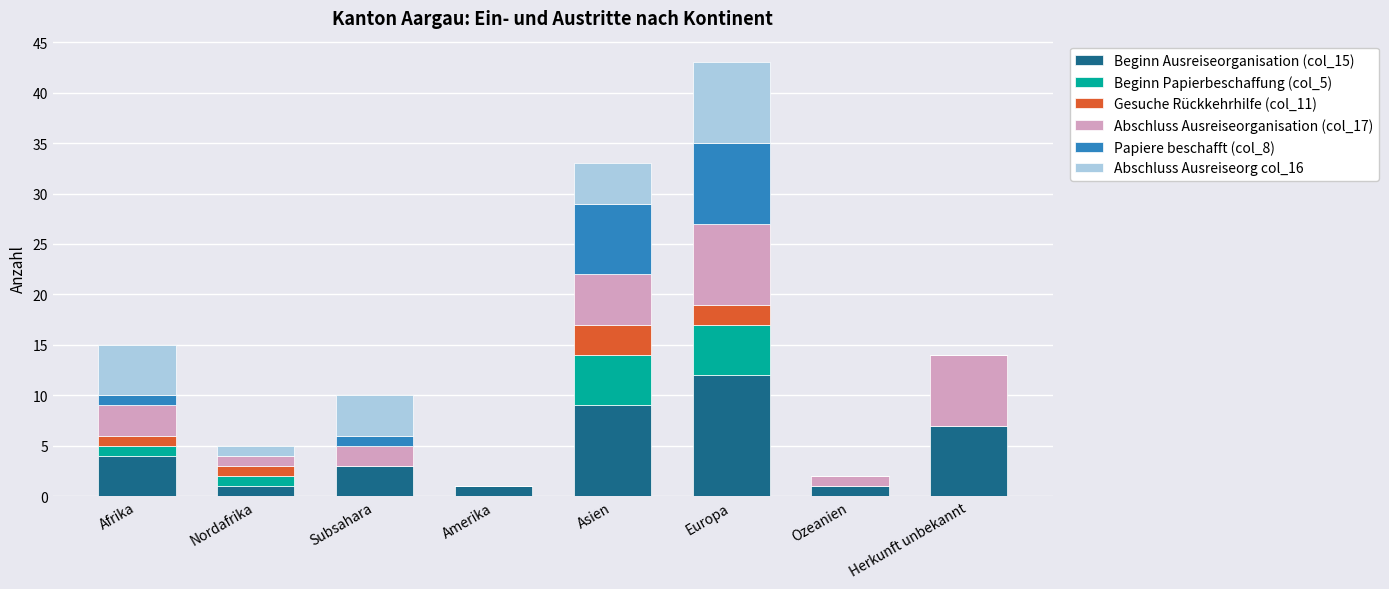

What is the total value across all series at Nordafrika?

5